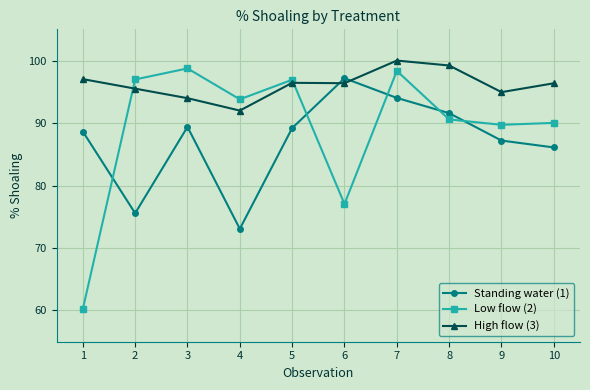

Is it true that High flow (3) equals 22.3 at 1?

False